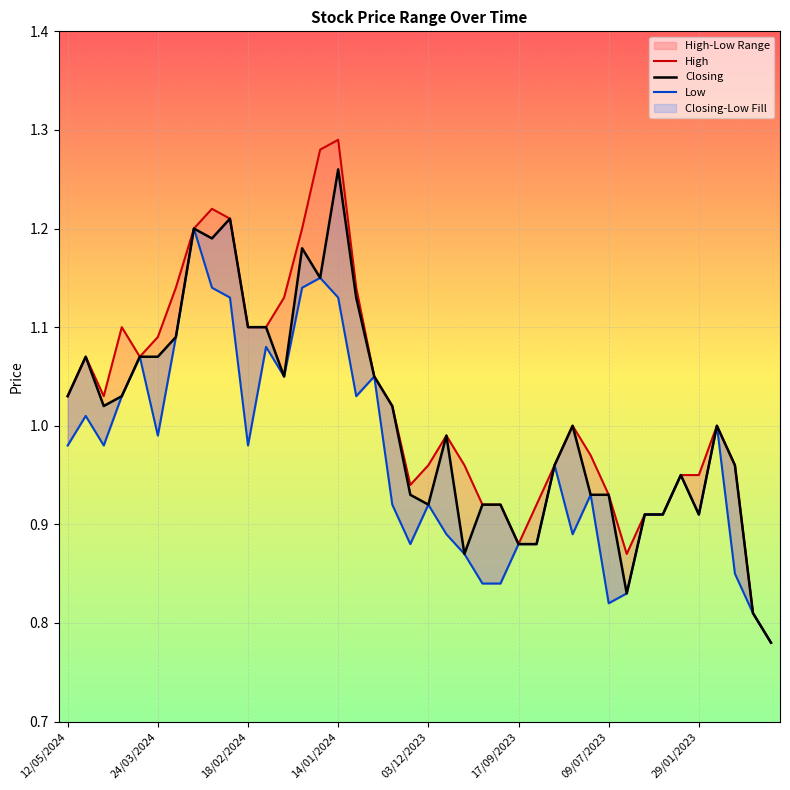

At which label is High closest to 1?

28